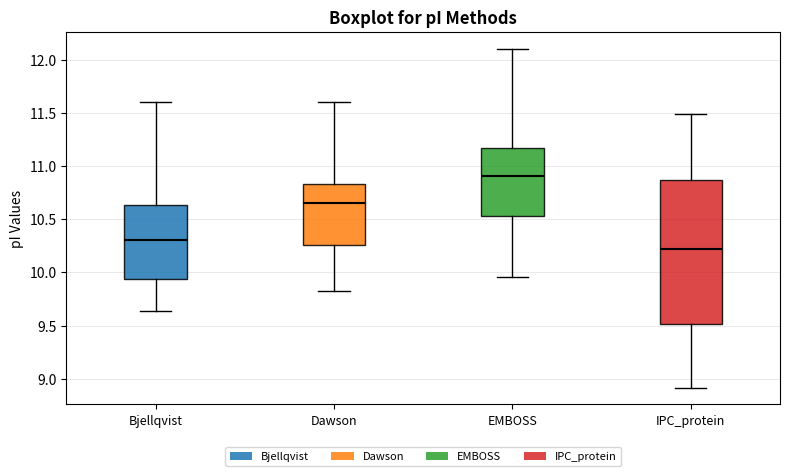

Which box is the tallest, from its lower edge to its upper edge?

IPC_protein